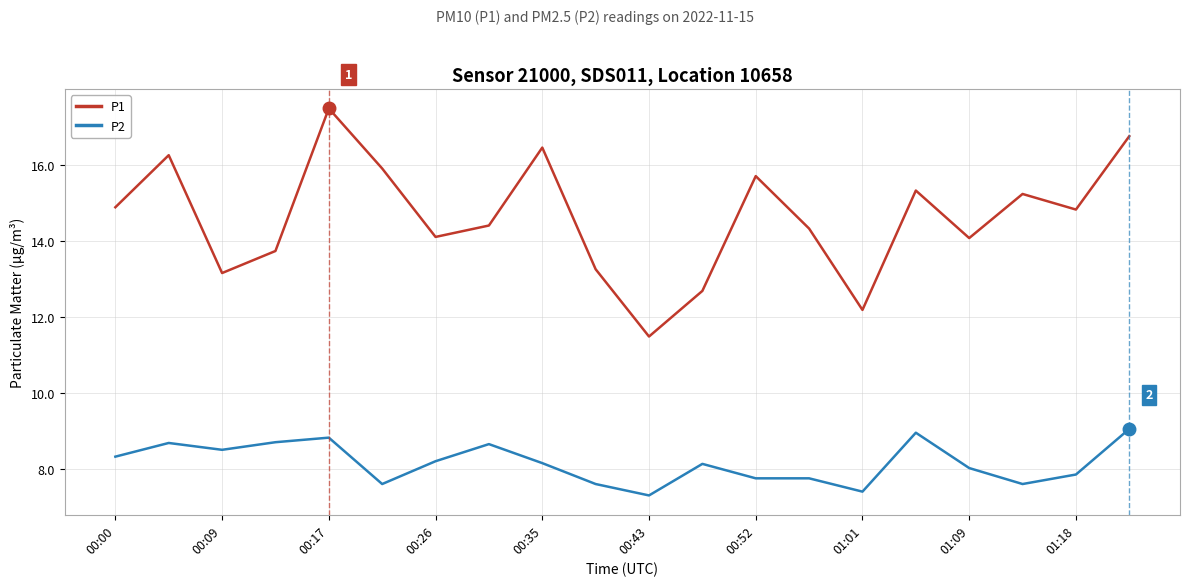

Which series has the largest range (max minus min)?

P1